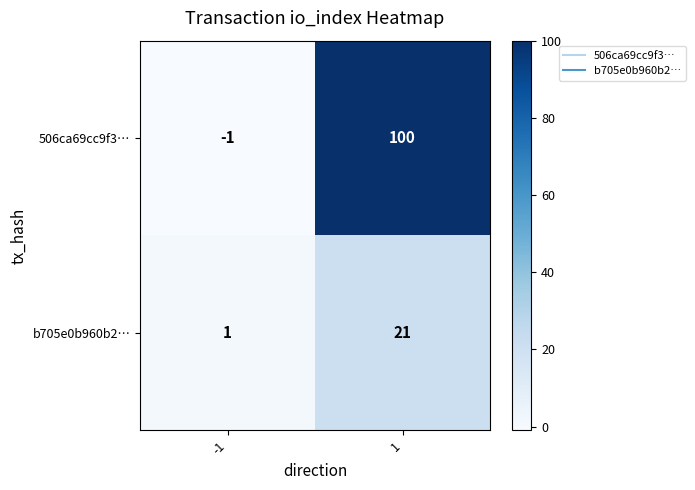

Which series has the largest range (max minus min)?

506ca69cc9f3…